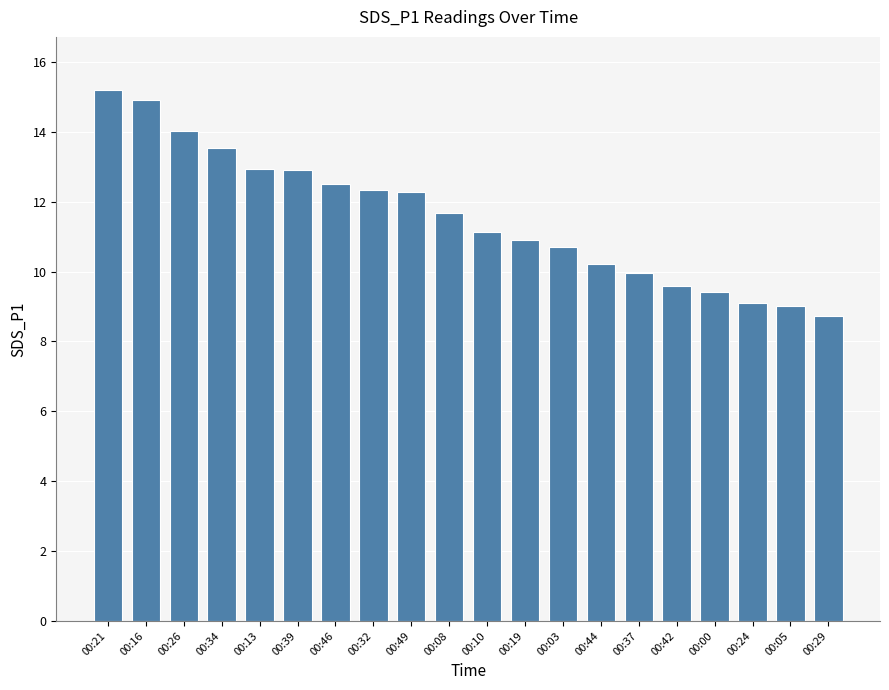

What is the difference between the maximum and minimum values?

6.5